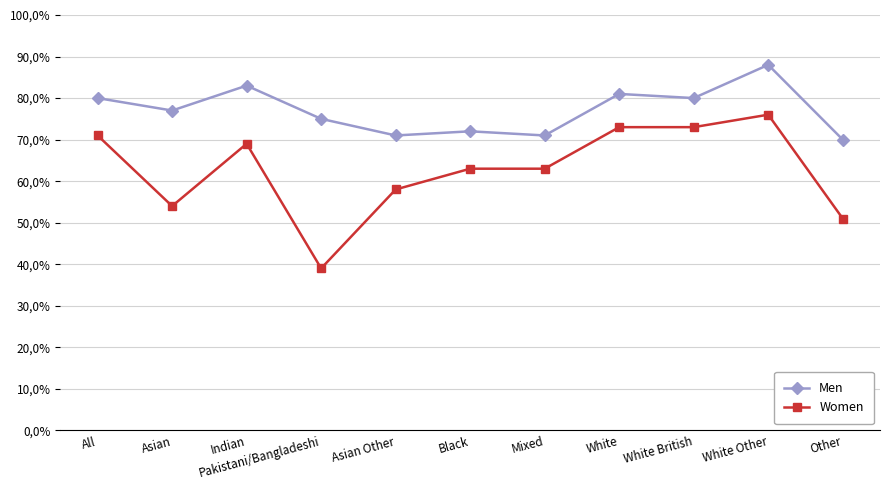

What are all the series names shown in the legend?

Men, Women